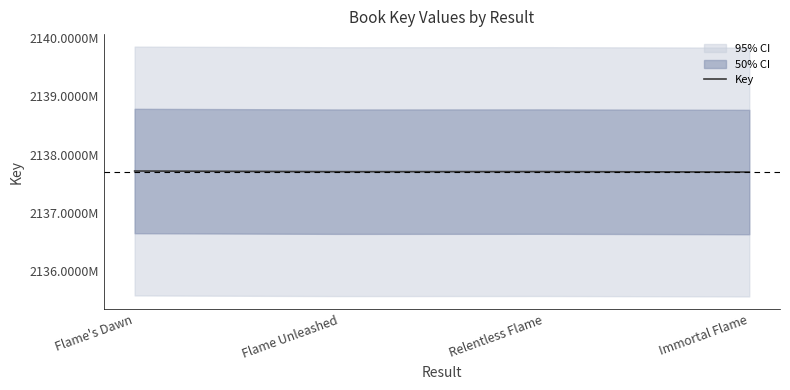

What position from the right is Flame Unleashed?

3